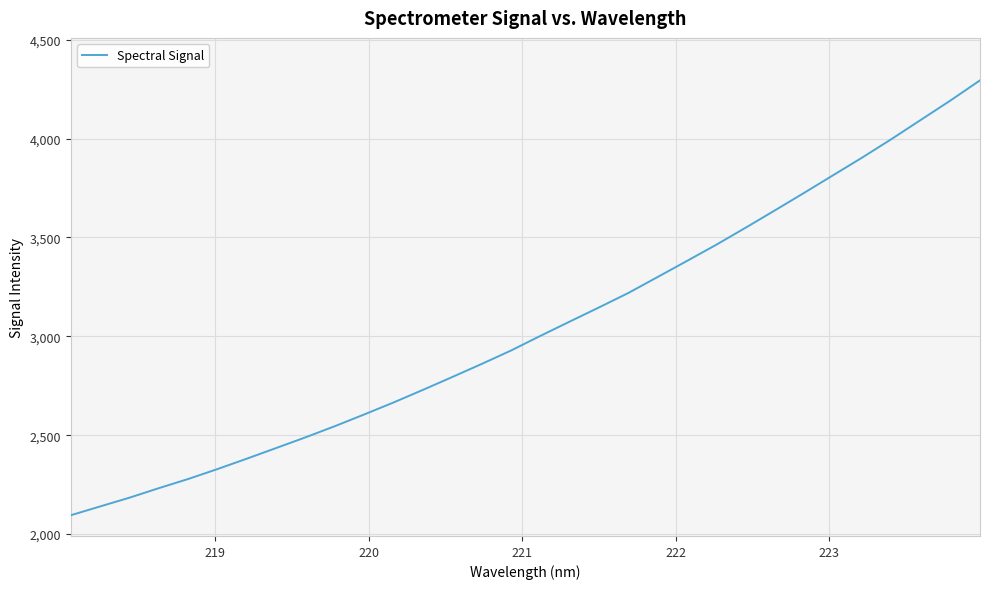

What is the minimum value shown in the chart?

2095.4